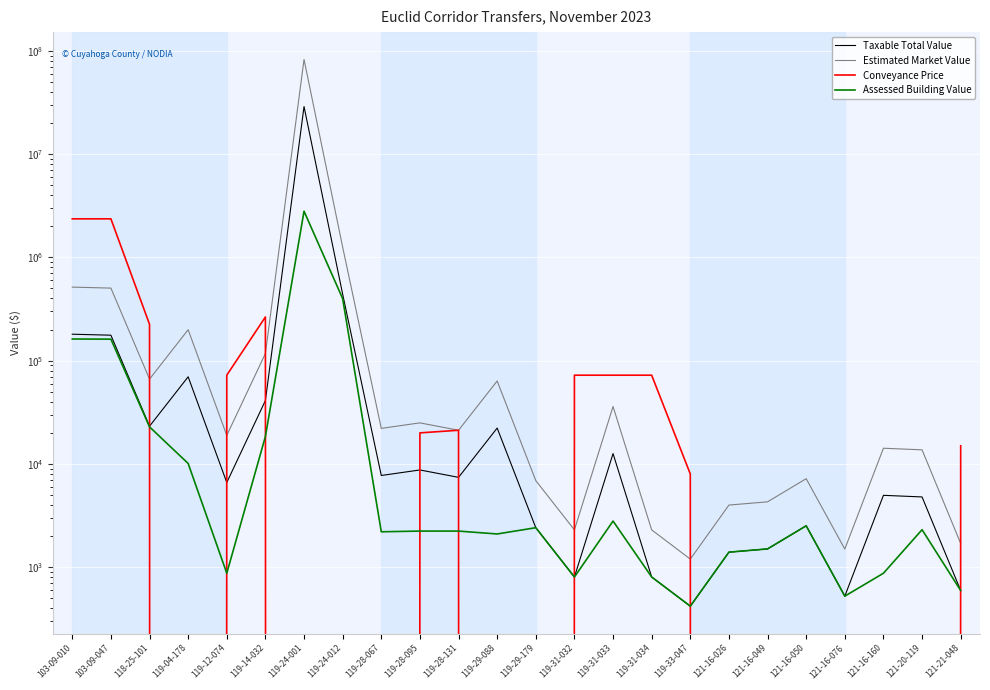

What is the difference between the second highest and minimum values in the Assessed Building Value series?

398475